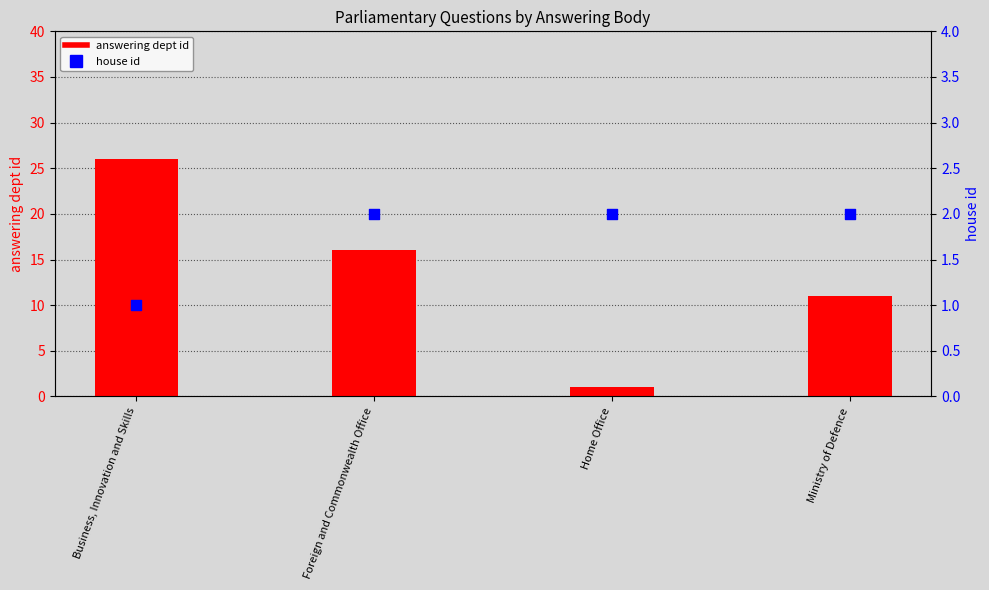

Is the value of answering dept id at Home Office greater than the value of house id at Ministry of Defence?

No